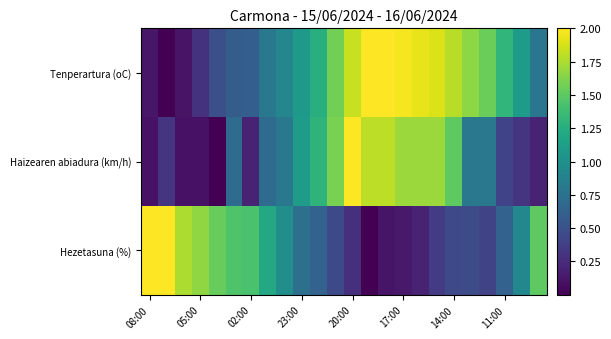

List the series in order of their peak value, highest first.

Tenperartura (oC), Haizearen abiadura (km/h), Hezetasuna (%)